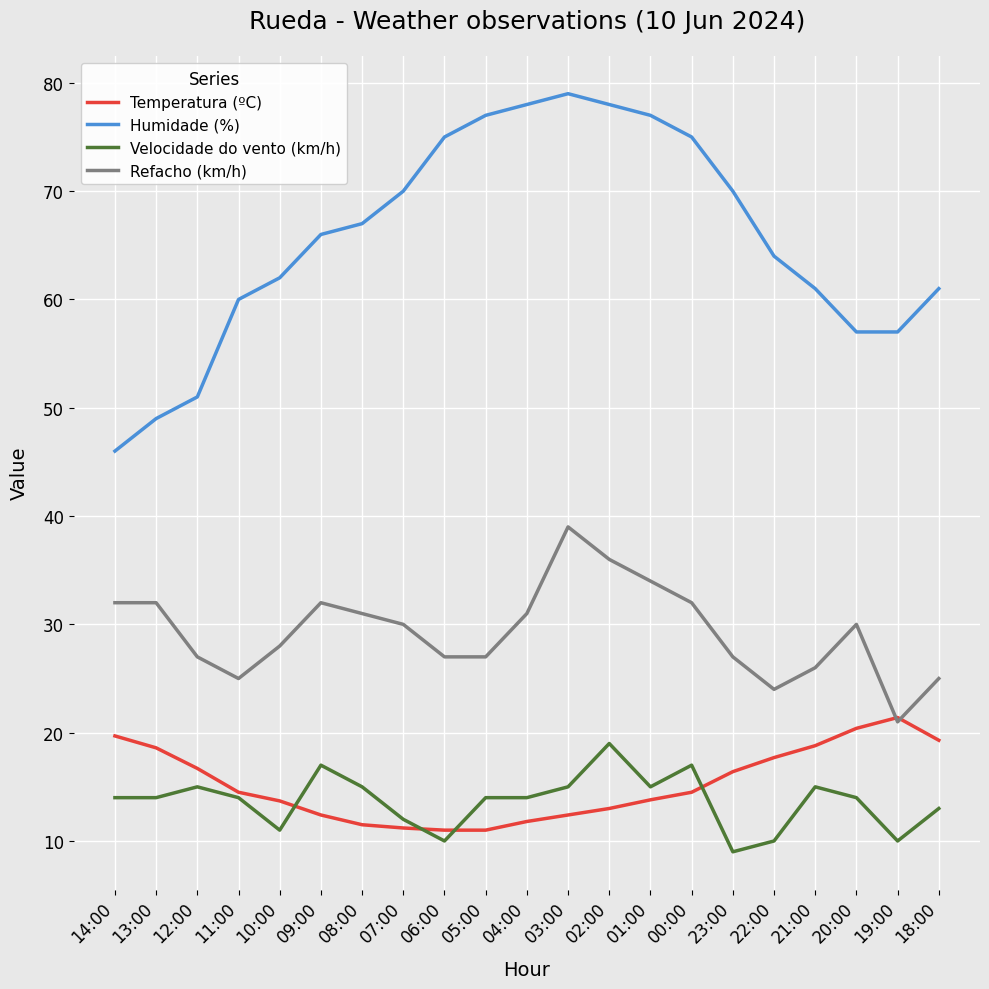

Between which two adjacent categories do Refacho (km/h) and Temperatura (ºC) first intersect?

20:00 and 19:00